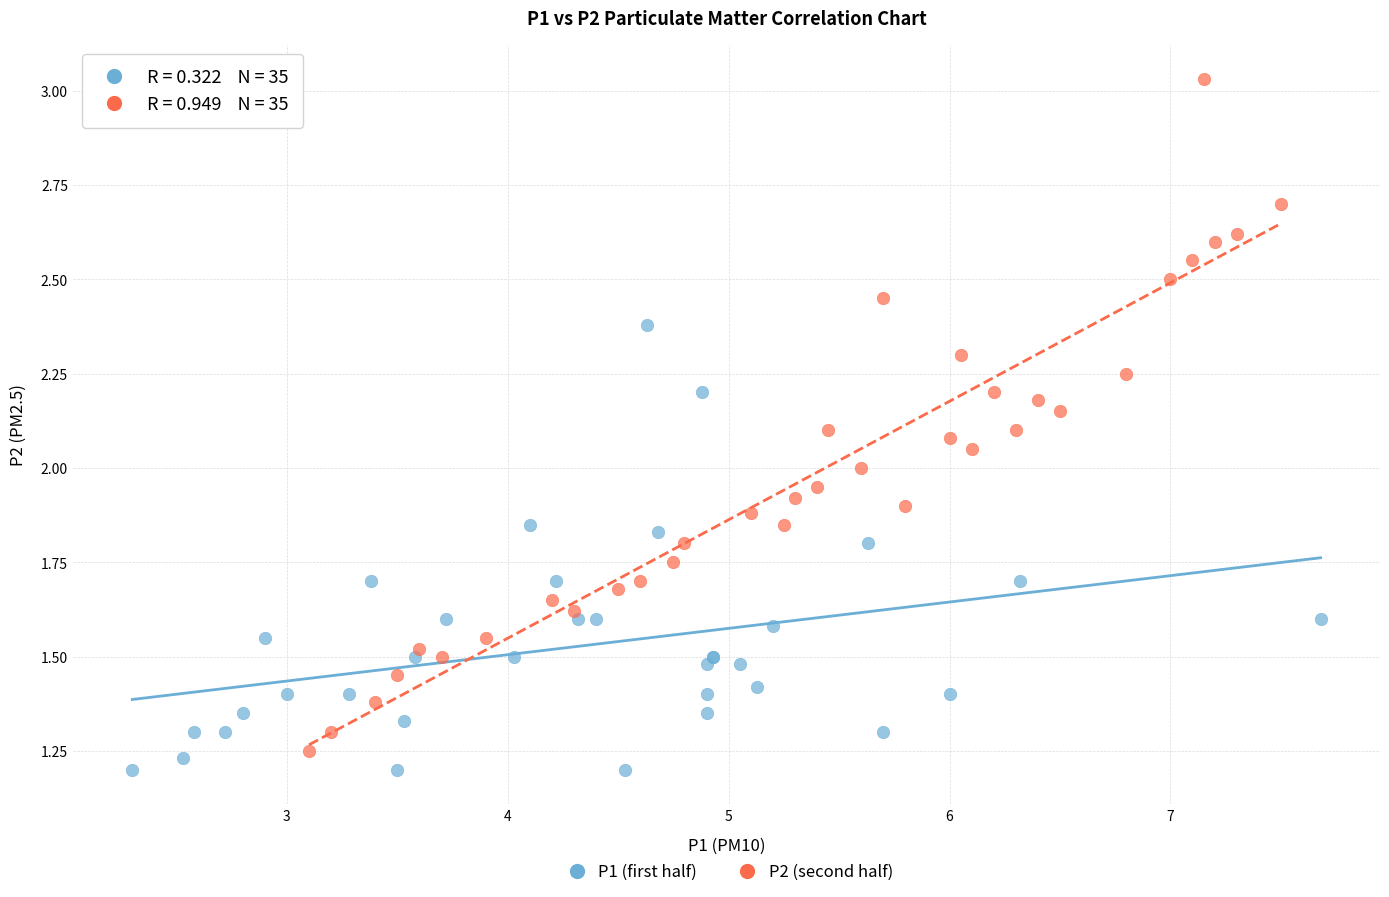

Which series reaches the maximum Y coordinate?

P2 (second half)